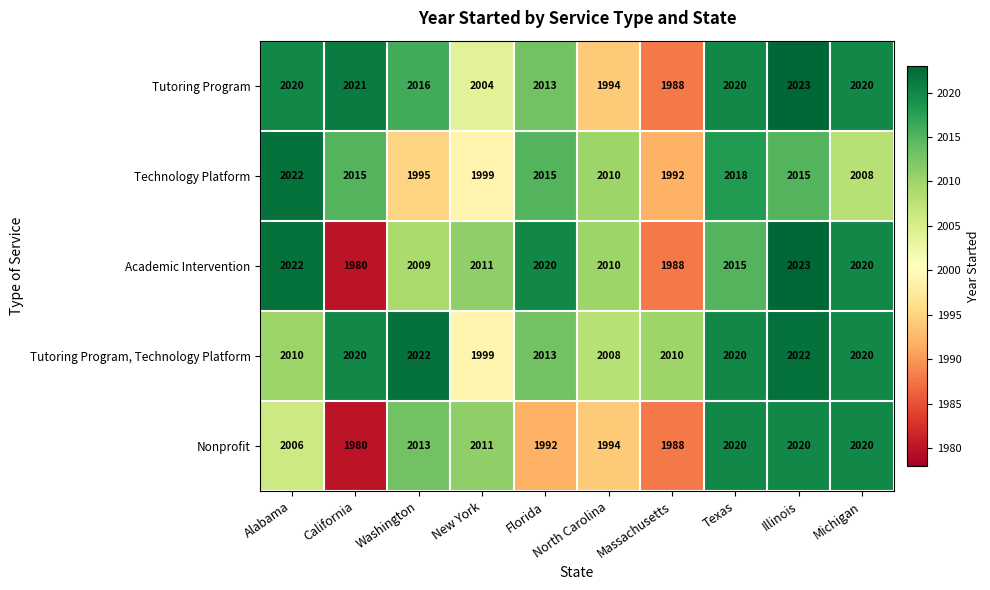

The Tutoring Program series shows 1111 at North Carolina. True or false?

False